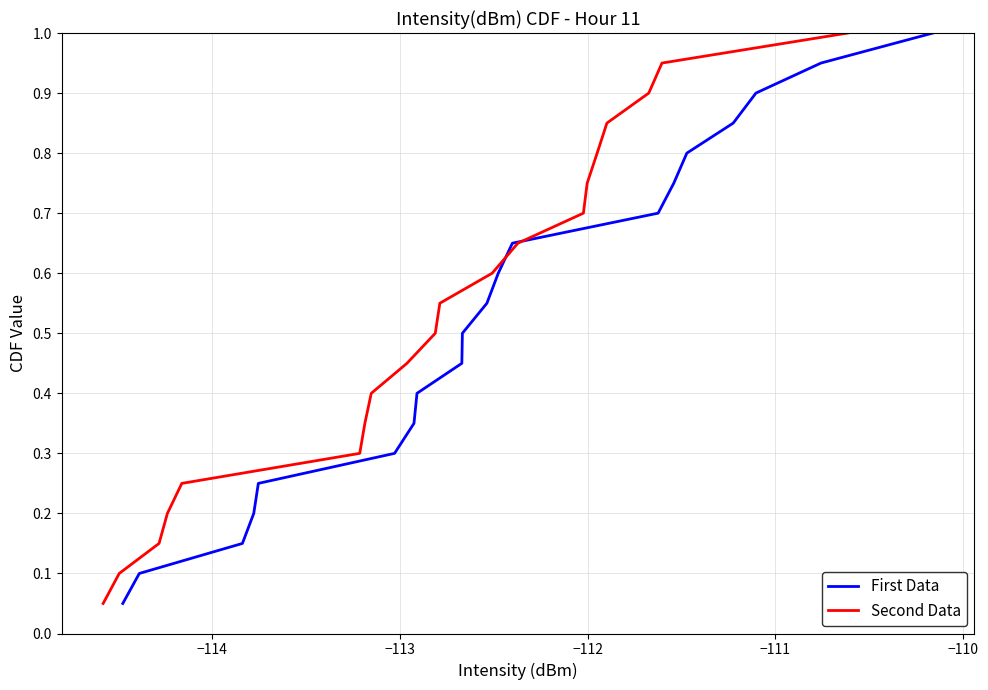

Reading right to left, what are all the values shown in this chart?

First Data: 1.0	0.9	0.9	0.8	0.8	0.8	0.7	0.7	0.6	0.6	0.5	0.5	0.4	0.3	0.3	0.2	0.2	0.1	0.1	0.1
Second Data: 1.0	0.9	0.9	0.8	0.8	0.8	0.7	0.7	0.6	0.6	0.5	0.5	0.4	0.3	0.3	0.2	0.2	0.1	0.1	0.1